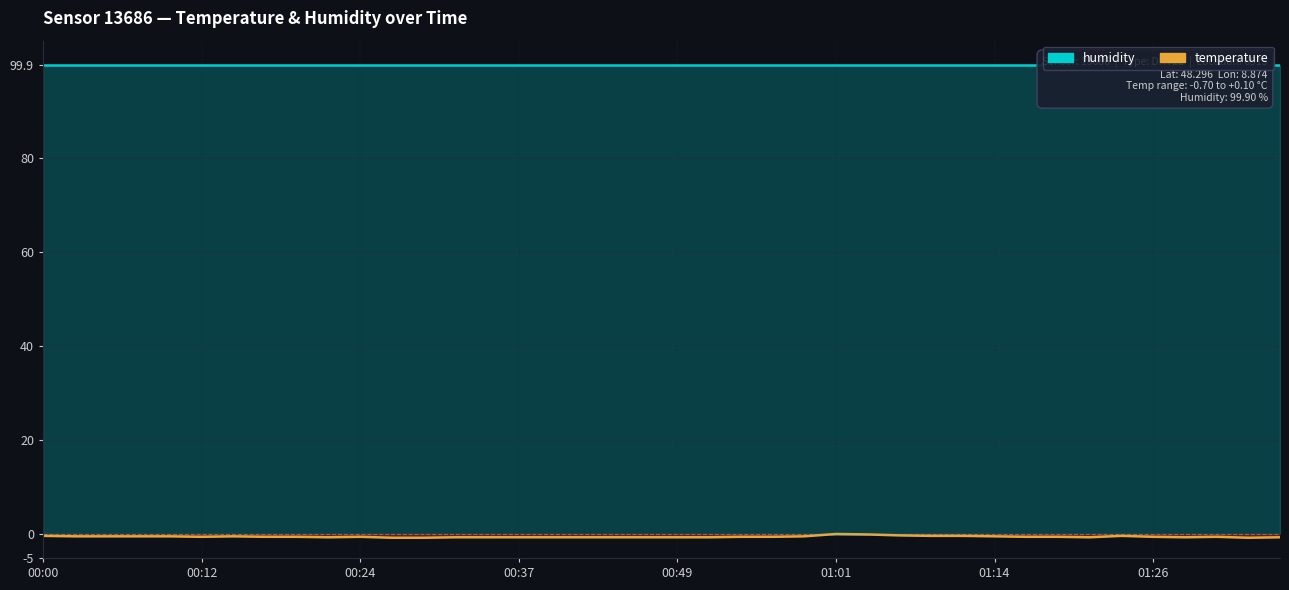

How many positive values are there?

1